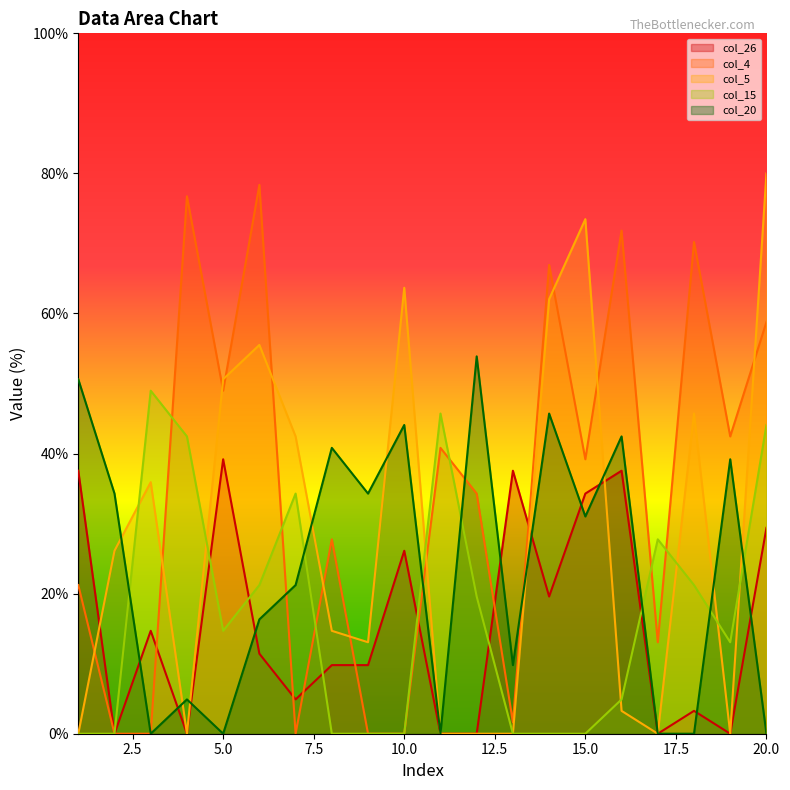

How many lines are shown in the chart?

5